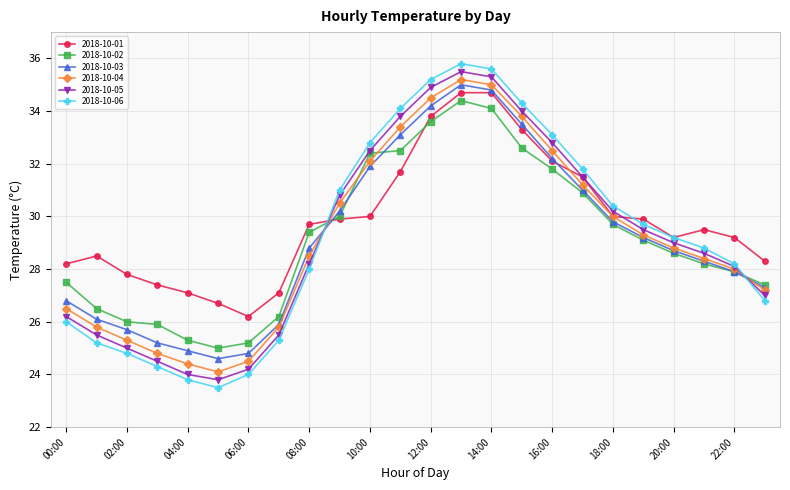

How many lines are shown in the chart?

6